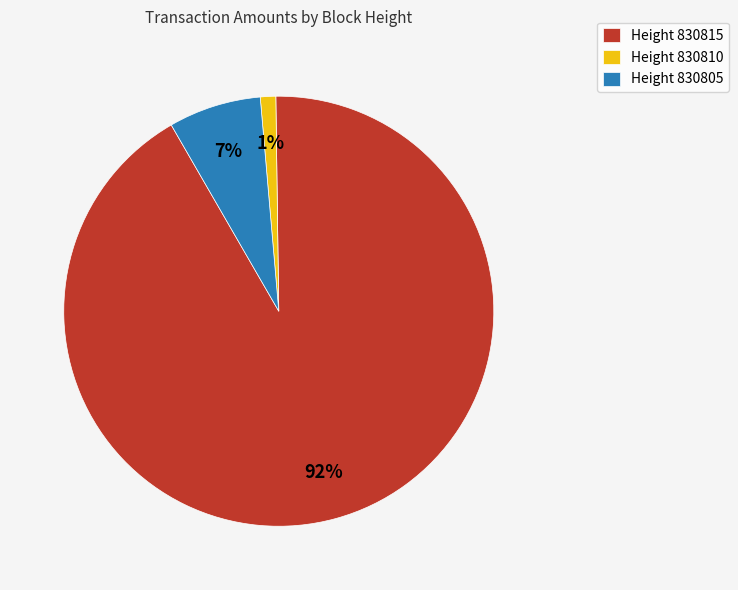

True or false: Height 830815 accounts for 92% of the total.

True